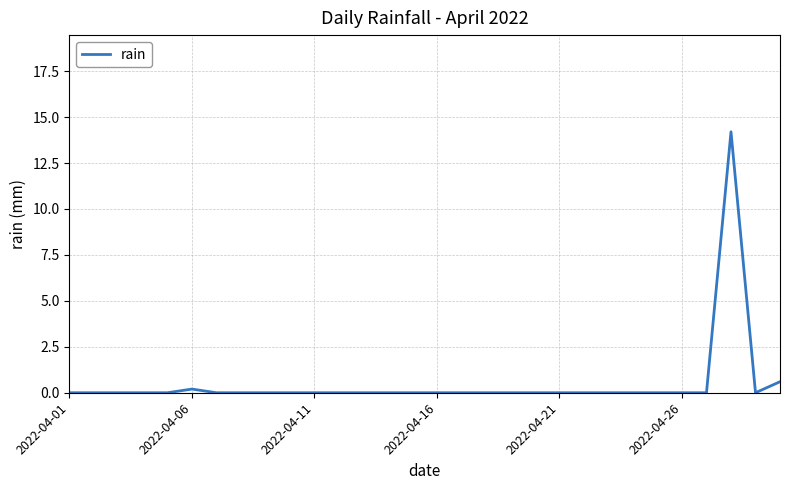

What is the greatest value displayed?

14.2